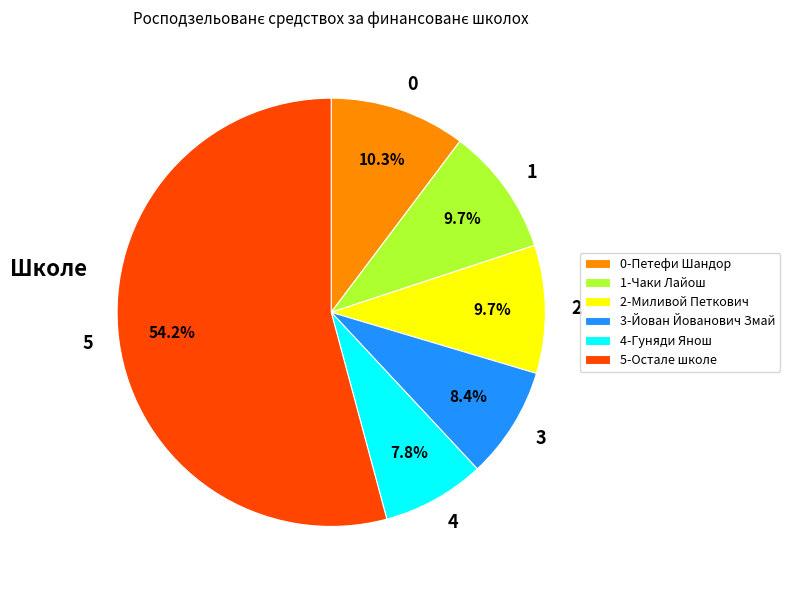

Is there any slice that represents more than half of the pie?

Yes